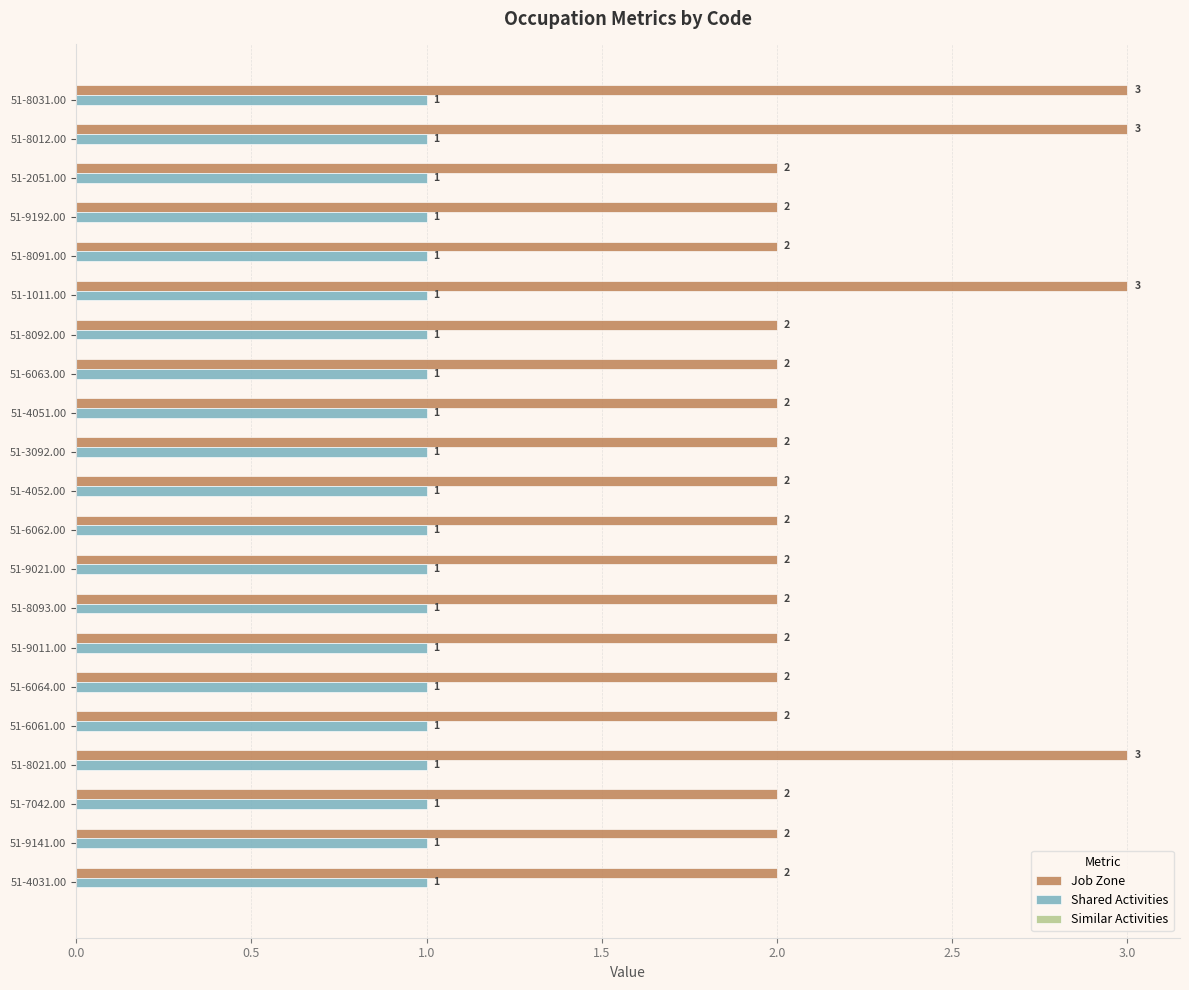

The value of Shared Activities at 51-6062.00 is 2. True or false?

False